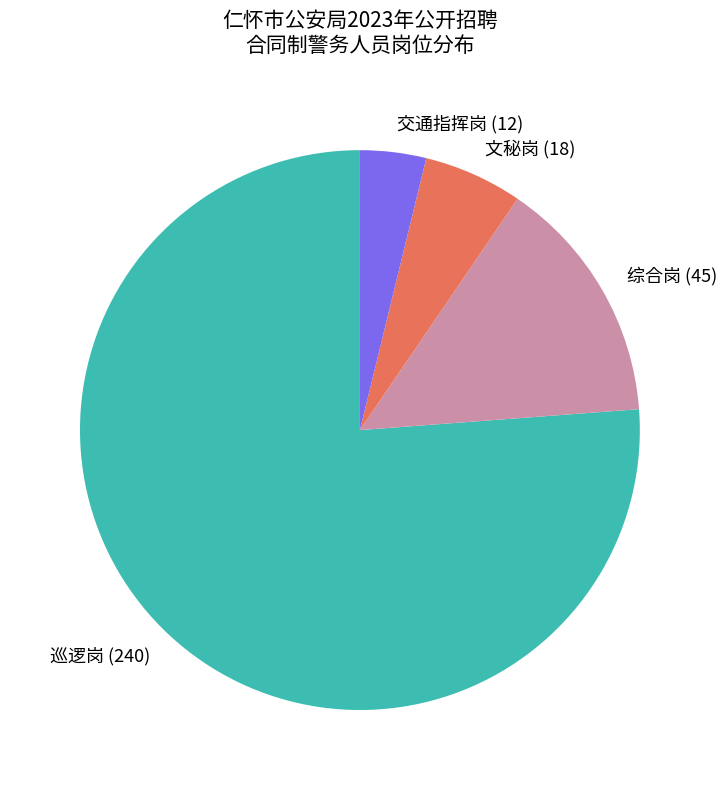

Which category accounts for the majority?

巡逻岗